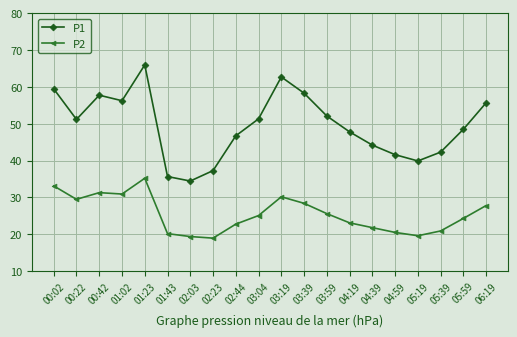

True or false: P2 has a value of 13.2 at 00:02.

False